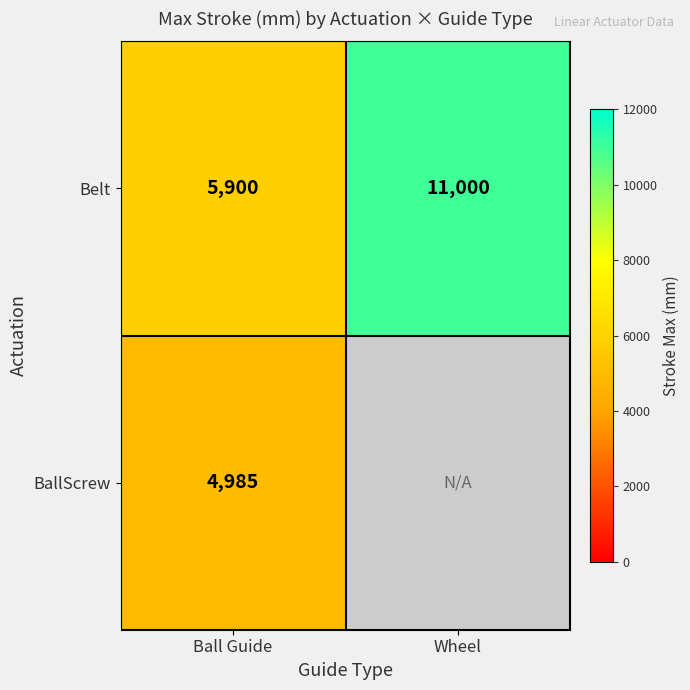

Count the number of data series in this chart.

2